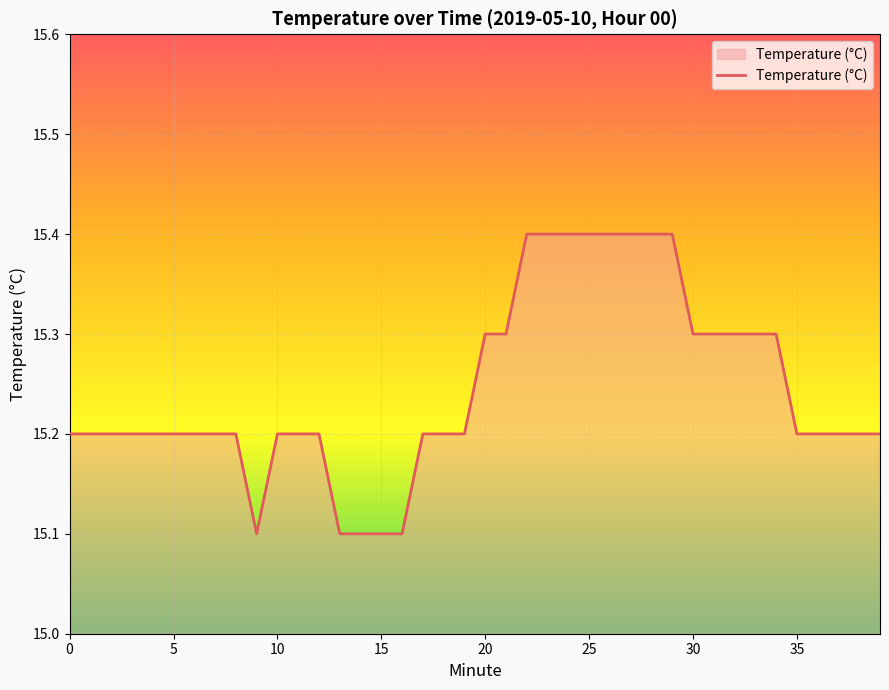

What is the smallest value displayed?

15.1